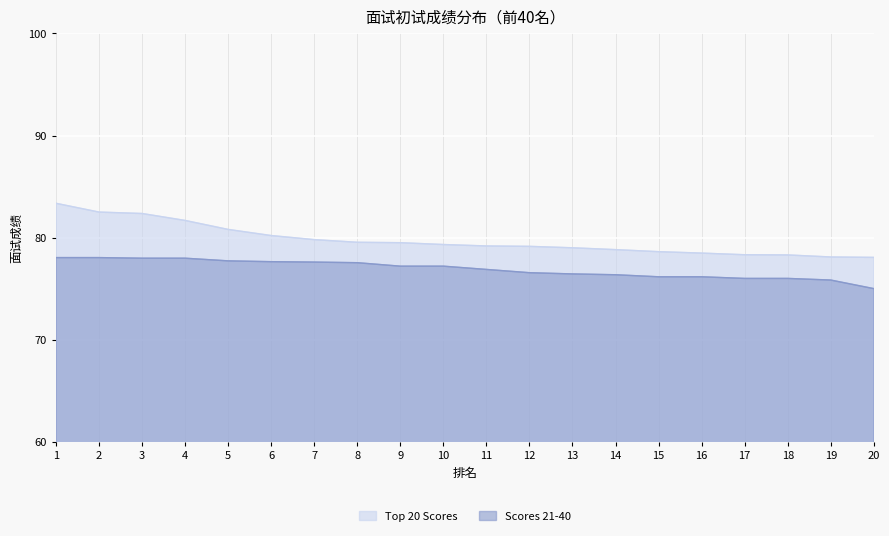

The Top 20 Scores series shows 125.4 at 14. True or false?

False